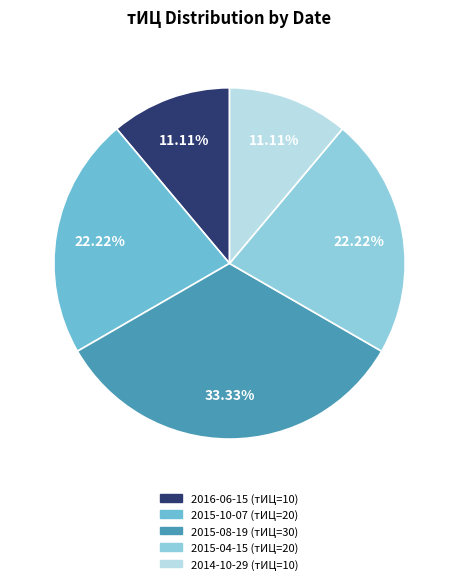

How many slices are in this pie chart?

5